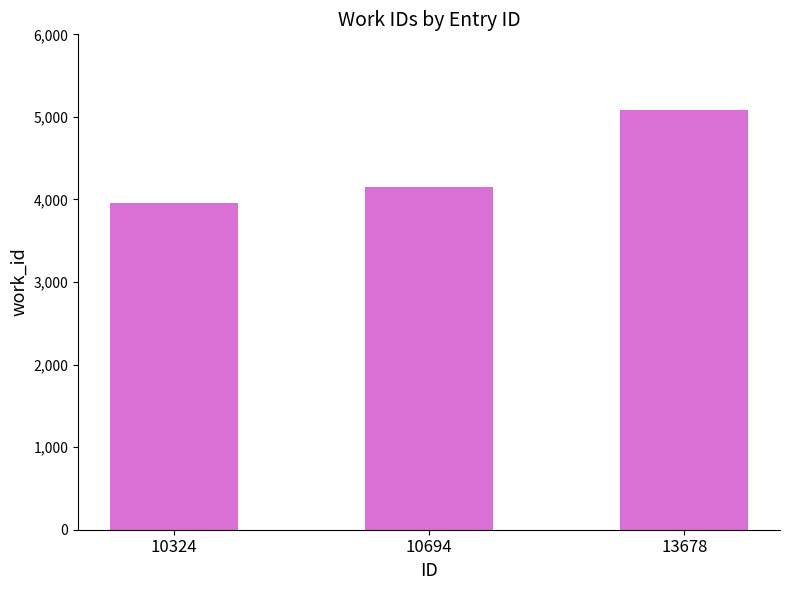

What is the change in value from 10324 to 13678?

+1121